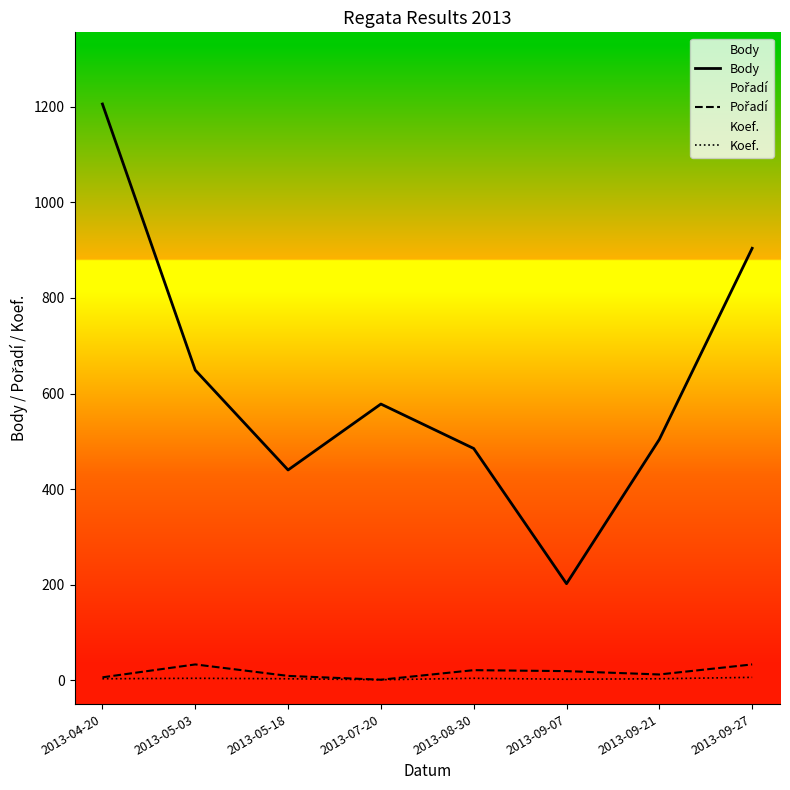

Reading left to right, extract all data points from this chart.

Body: 2013-04-20=1206	2013-05-03=649	2013-05-18=440	2013-07-20=578	2013-08-30=485	2013-09-07=202	2013-09-21=504	2013-09-27=904
Pořadí: 2013-04-20=6	2013-05-03=33	2013-05-18=9	2013-07-20=1	2013-08-30=21	2013-09-07=19	2013-09-21=12	2013-09-27=33
Koef.: 2013-04-20=3	2013-05-03=4	2013-05-18=3	2013-07-20=1	2013-08-30=4	2013-09-07=2	2013-09-21=3	2013-09-27=6